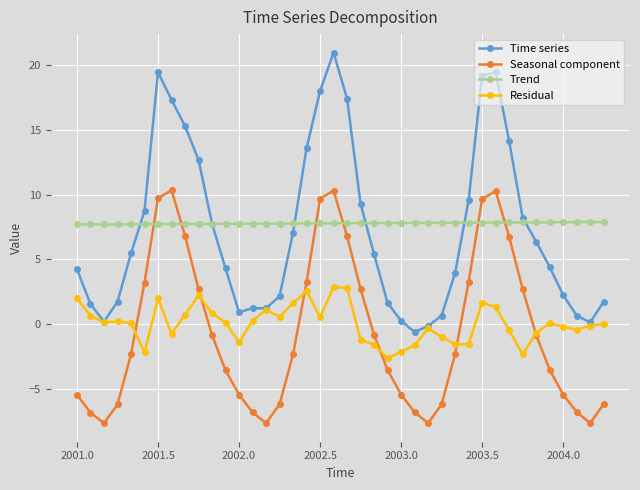

How many interior local valleys does the Seasonal component series have?

4